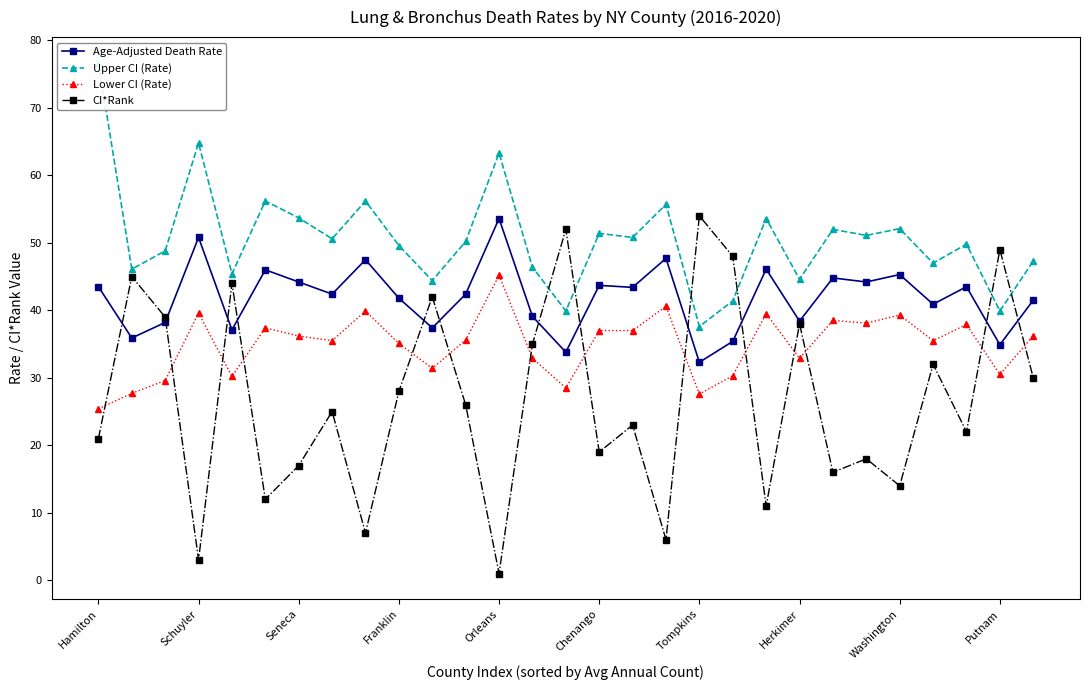

How many data points in CI*Rank are less than 25?

14